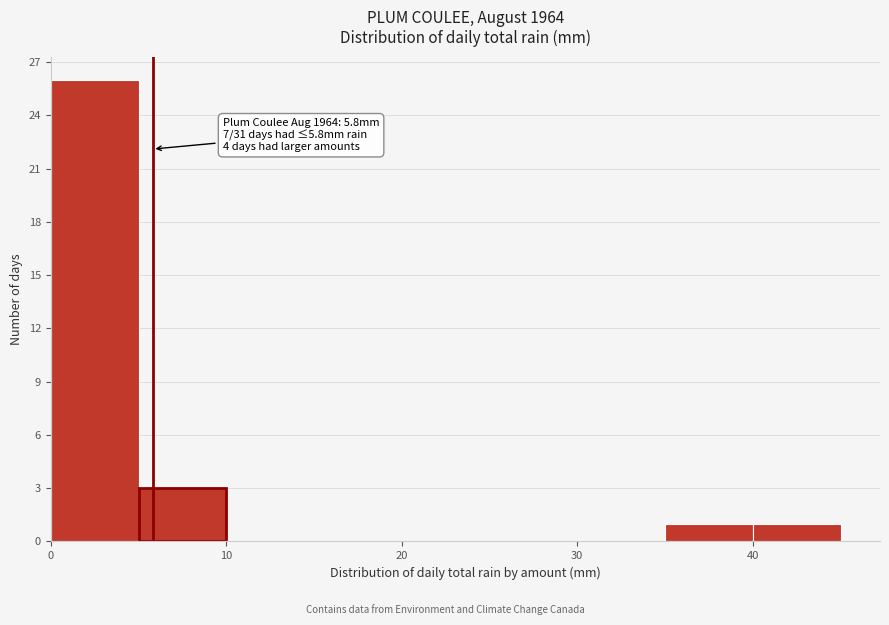

Which range on the x-axis has the tallest bar?

0 to 5